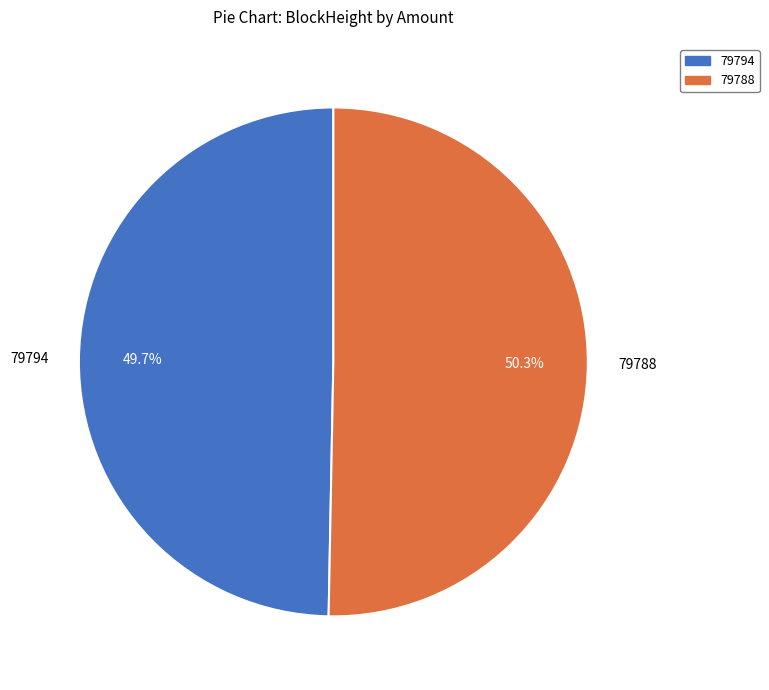

What is the ratio of the value at 79794 to the value at 79788?

1.0